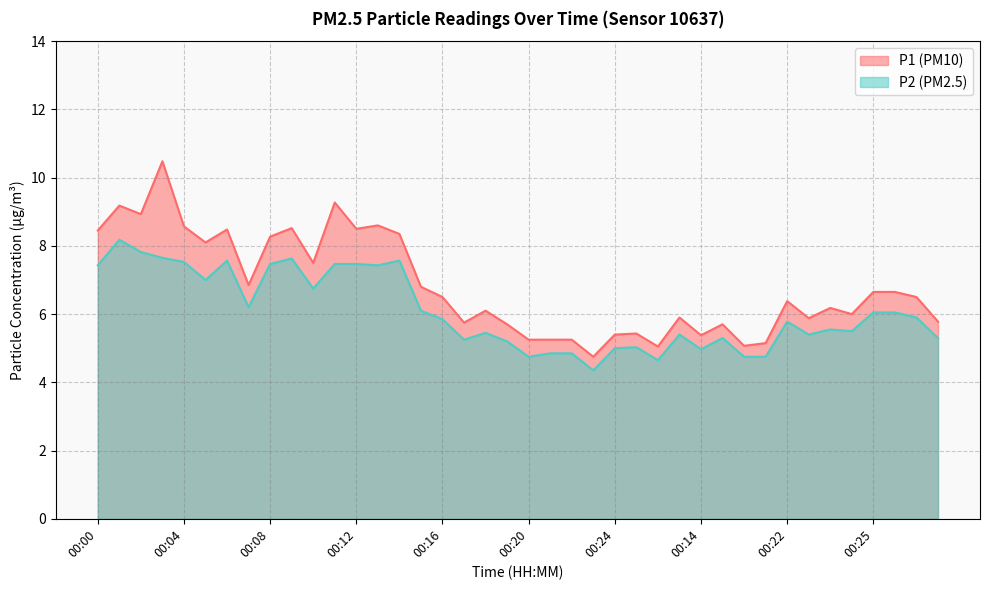

What is the value of the P2 point at the 2nd from the left?

8.2